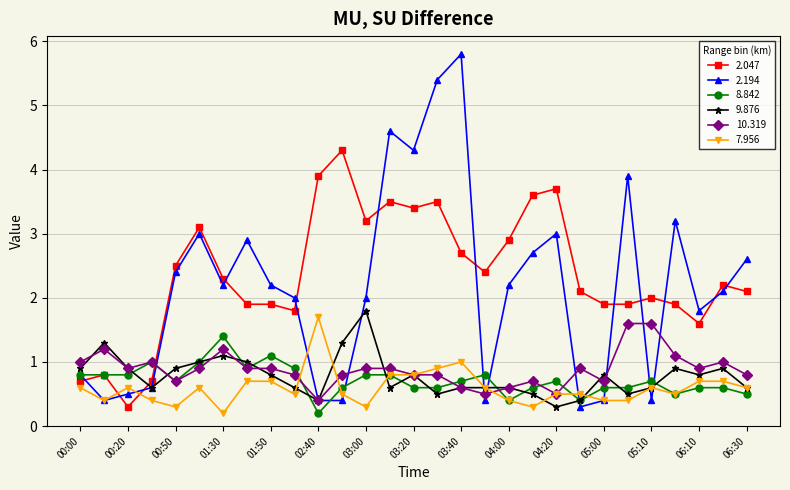

Does the chart have visible grid lines?

Yes